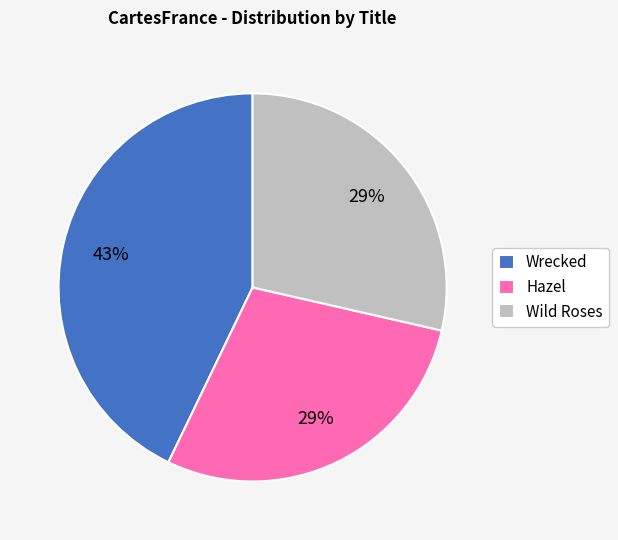

Is it true that Wrecked is 43% of the pie?

True